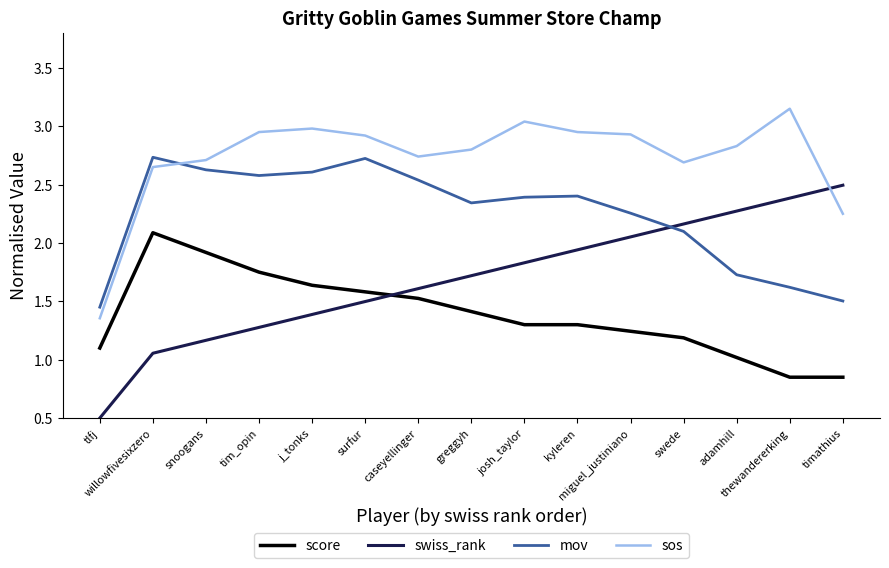

What is the difference between the score values at greggyh and miguel_justiniano?

0.2